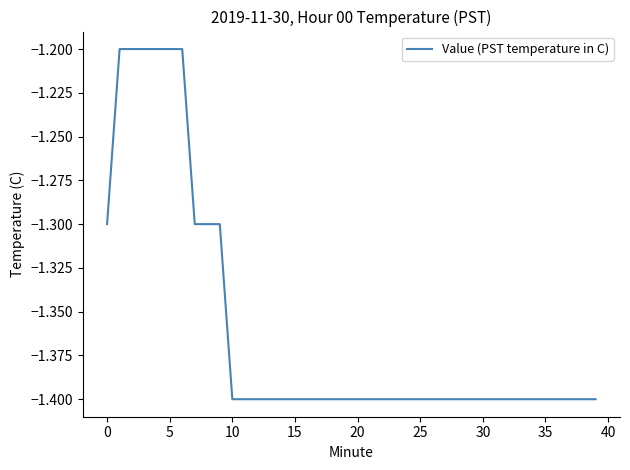

How many lines are shown in the chart?

1